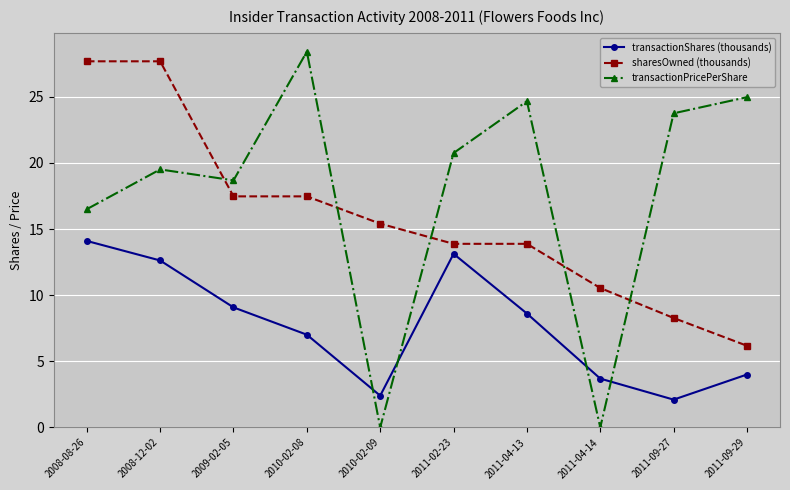

Which series has the largest range (max minus min)?

transactionPricePerShare